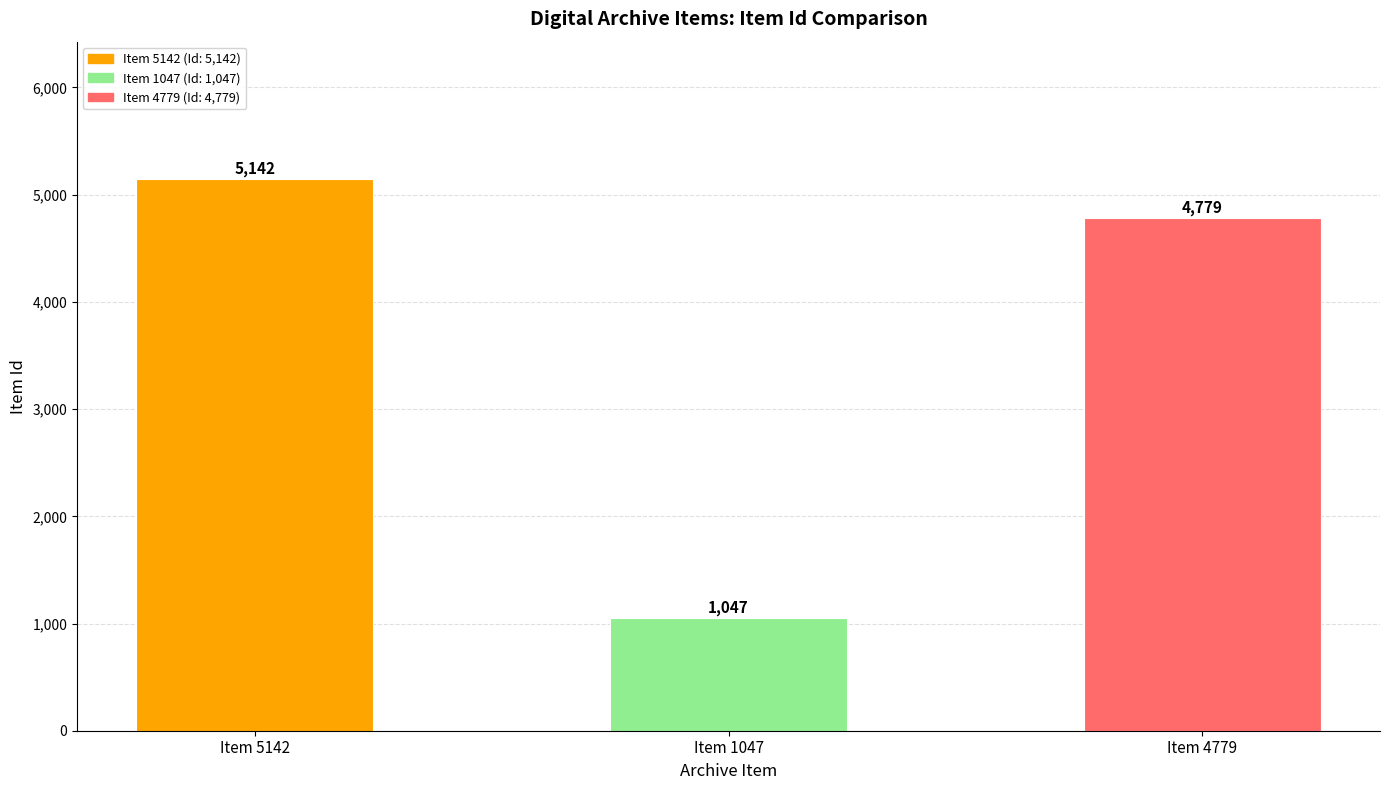

What is the ratio of the value at Item 1047 to the value at Item 5142?

0.2